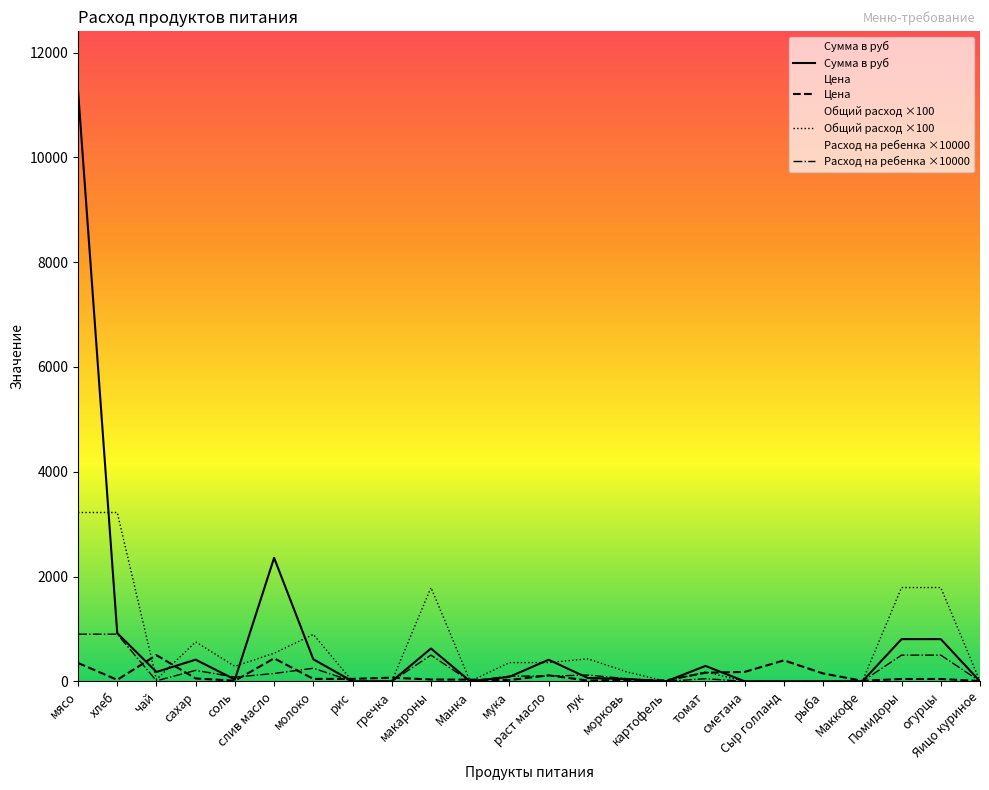

How many intersections are there between Цена and Сумма в руб?

11